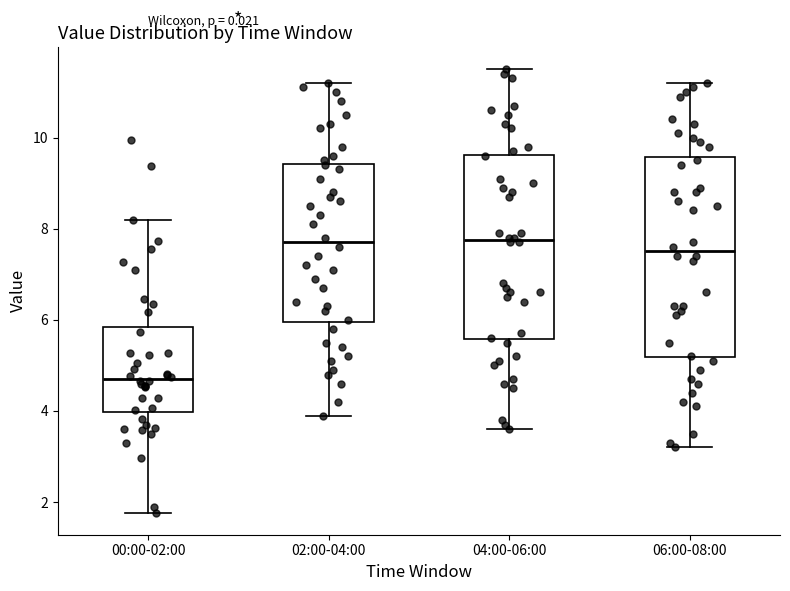

Where is the upper edge of the box for 04:00-06:00 on the y-axis? The values are not printed on the chart, so give them approximately, as read against the axis.

9.6